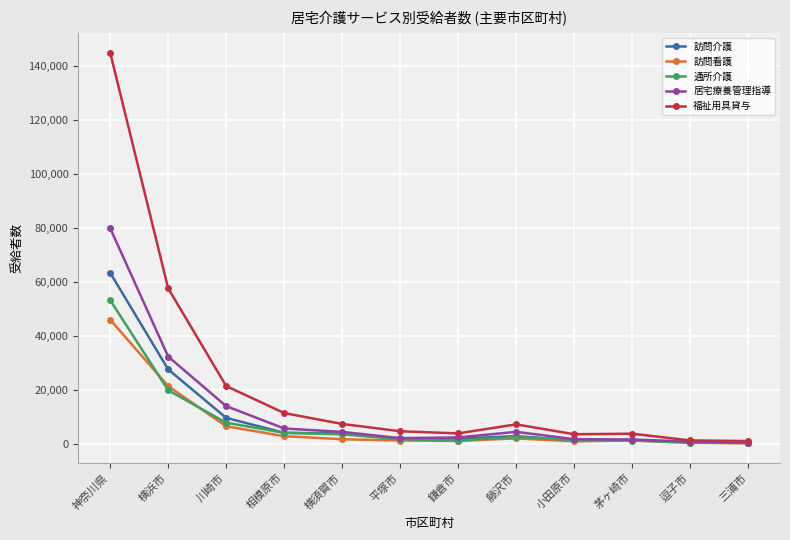

What is the difference between the 通所介護 values at 鎌倉市 and 小田原市?

211